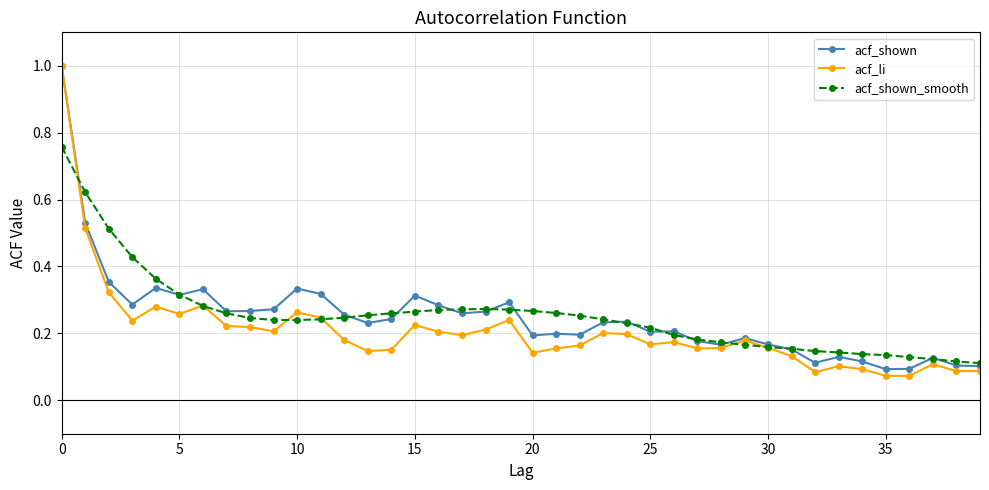

What are all the series names shown in the legend?

acf_shown, acf_li, acf_shown_smooth